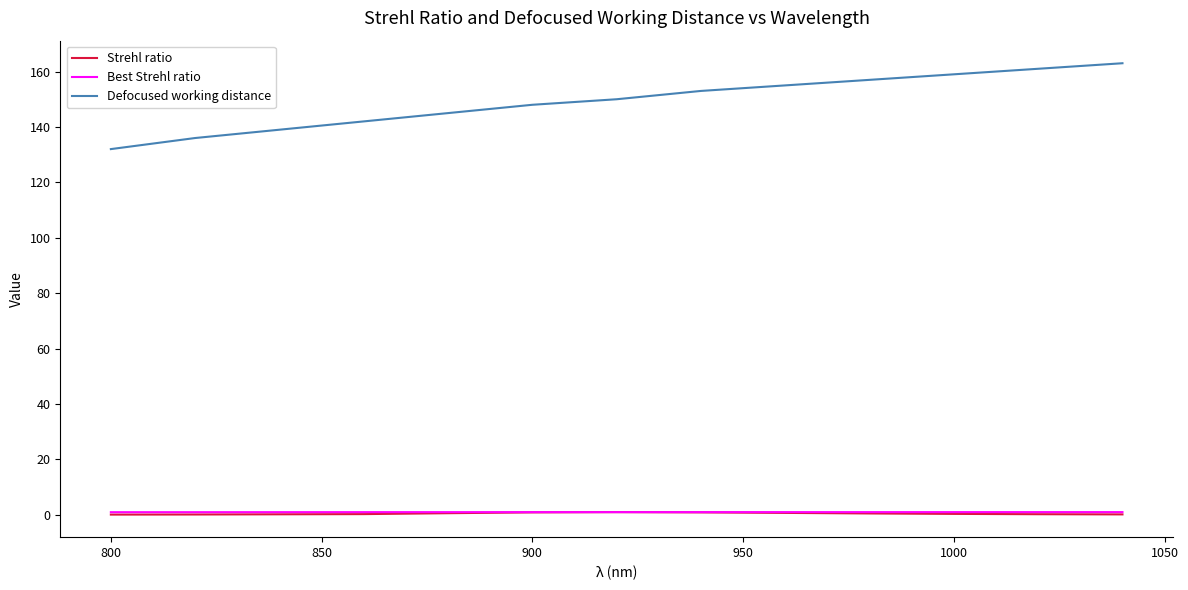

Which series has the largest total across all categories?

Defocused working distance